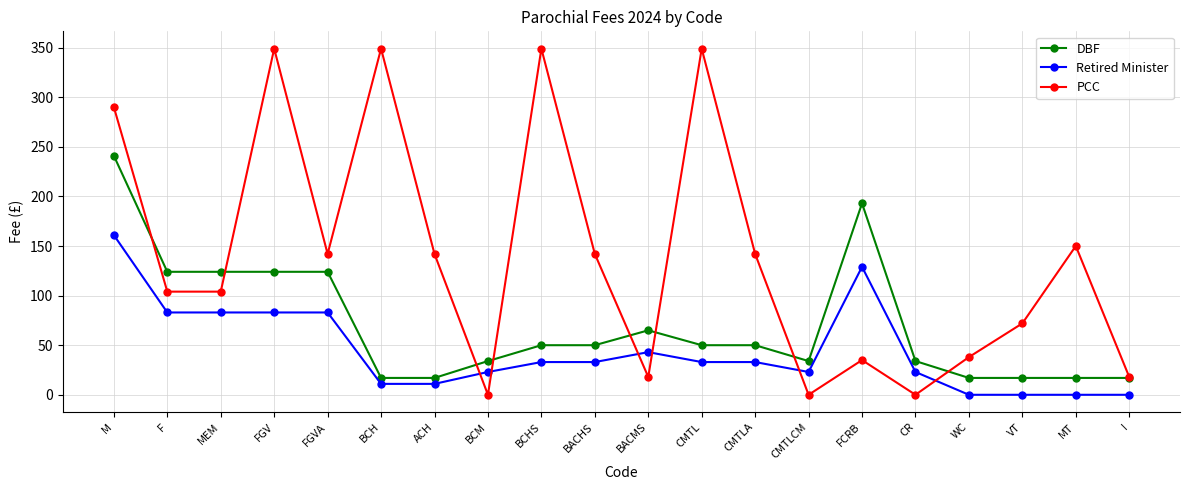

How many lines are shown in the chart?

3